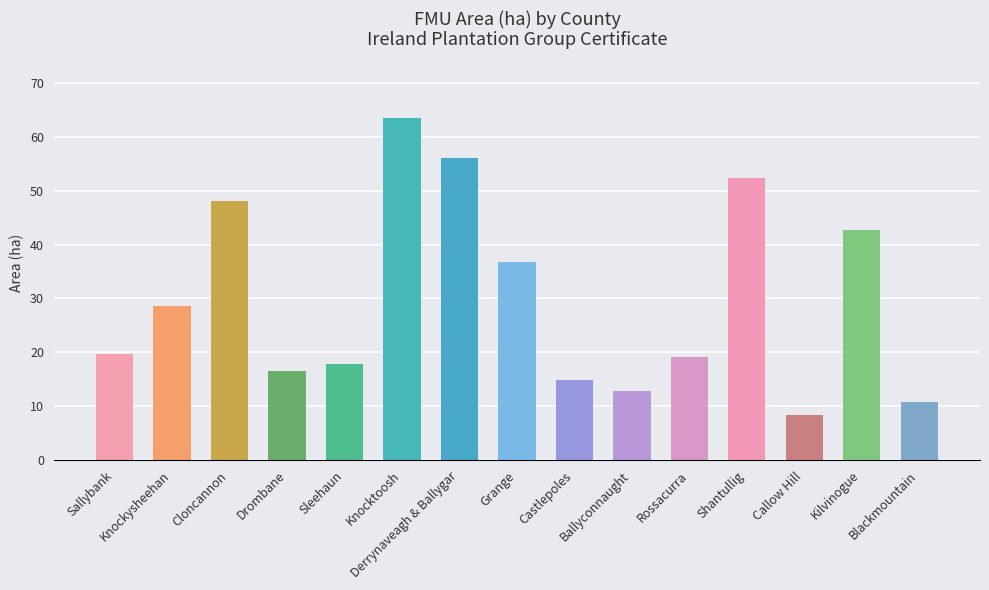

What is the greatest value displayed?

63.6